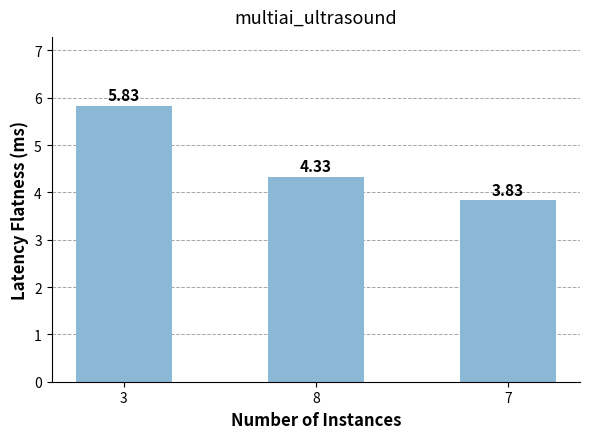

Which category has the highest value across all series?

3